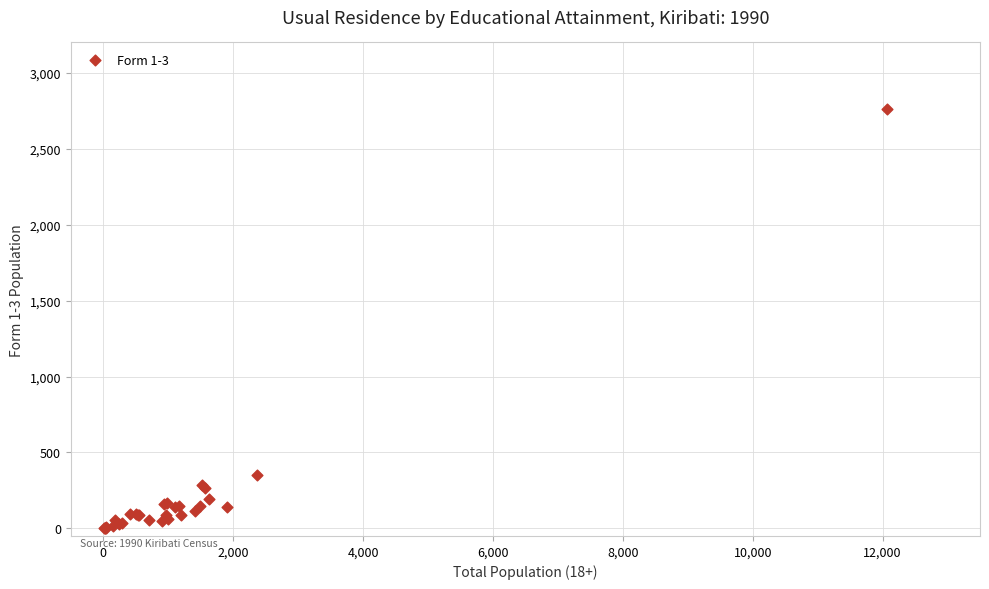

What Y value in the scatter plot is closest to 1381?

354